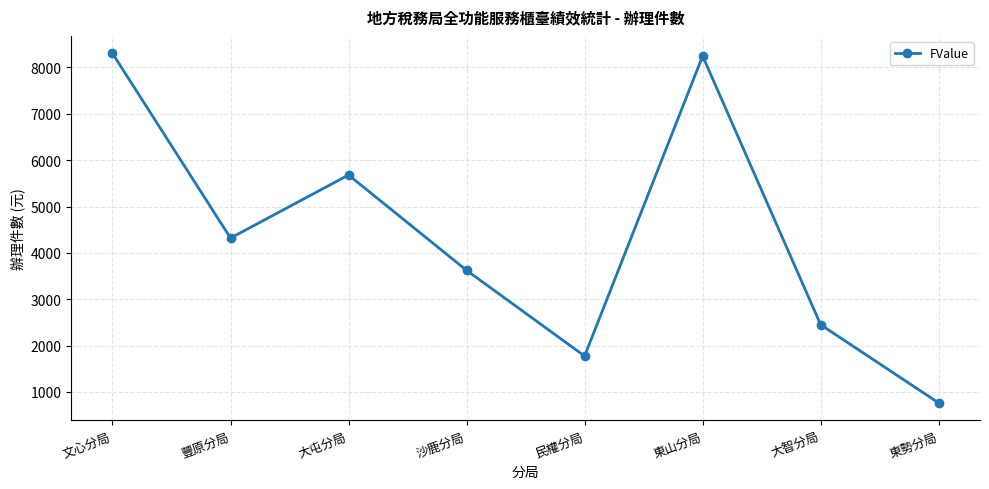

What is the label of the 3rd point from the right?

東山分局